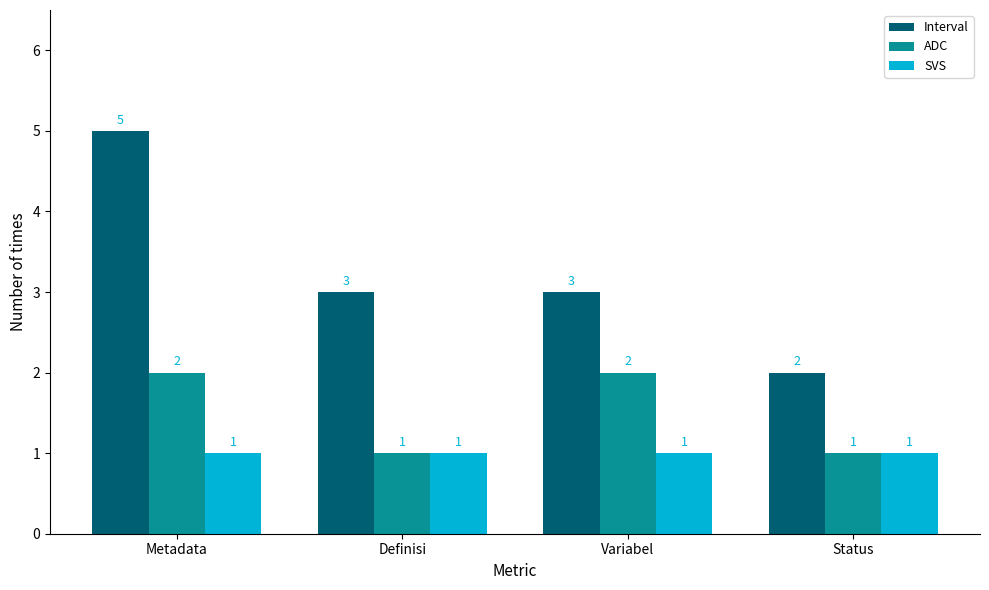

How many series are shown in this chart?

3